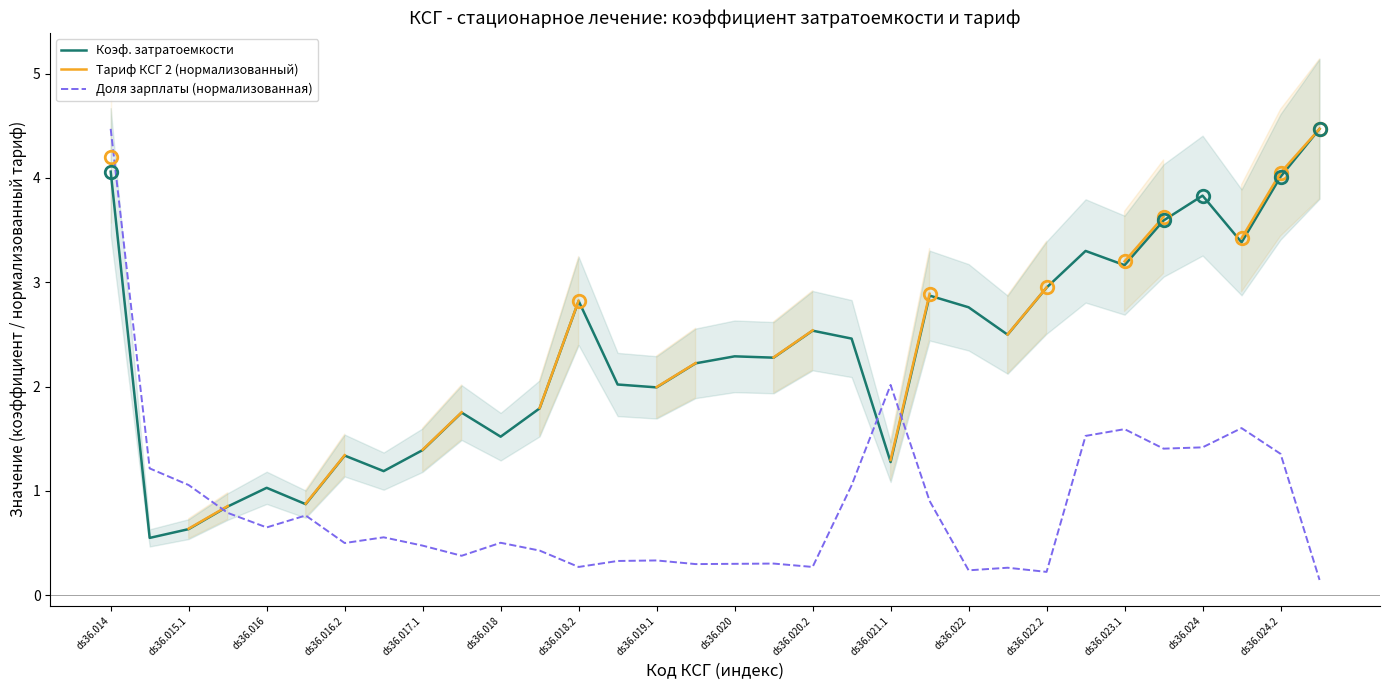

In Доля зарплаты (нормализованная), how many points are lower than both neighbors (excluding endpoints)?

9